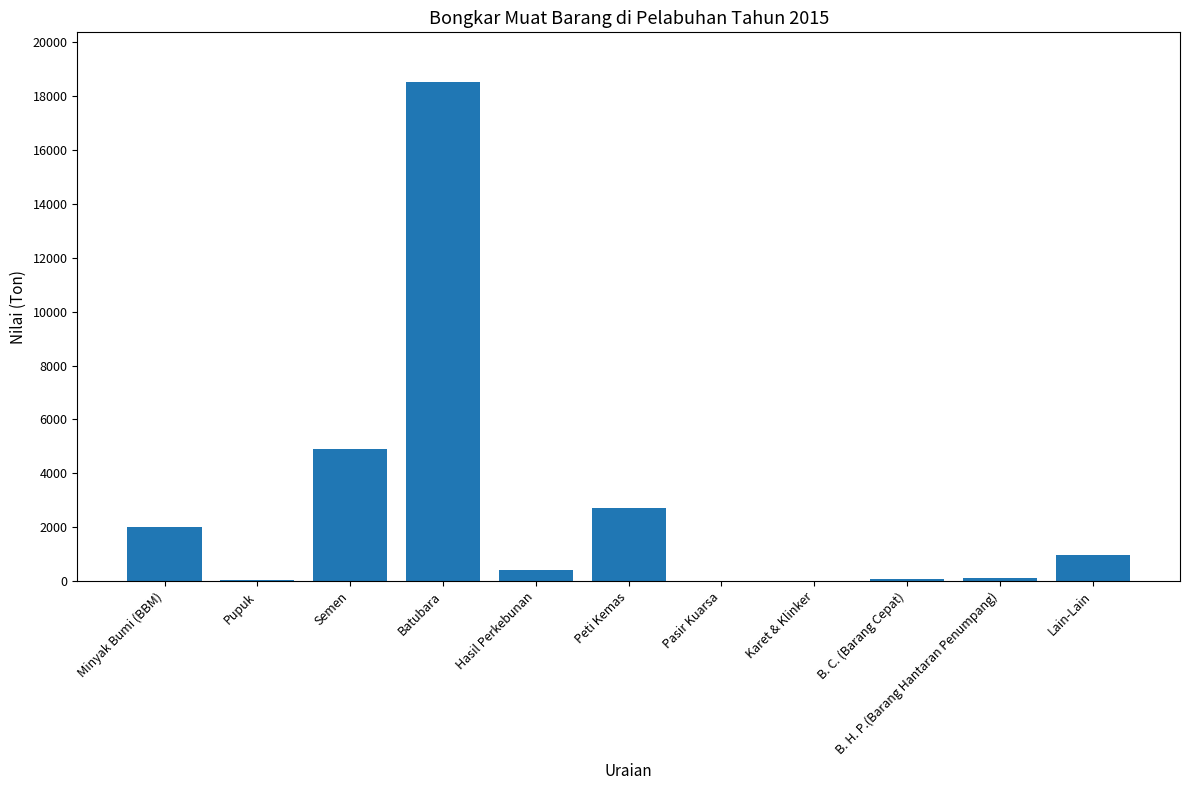

What is the sum of all values?

29718